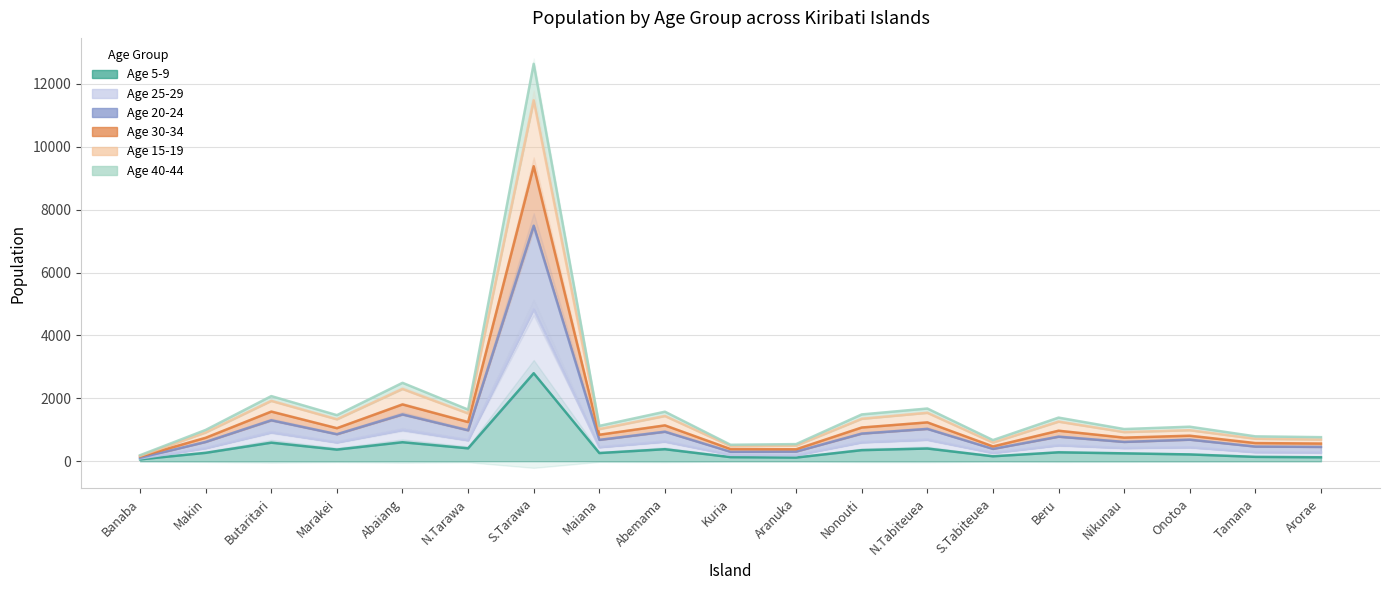

What is the value of the 5-9 point at the 6th from the left?

411